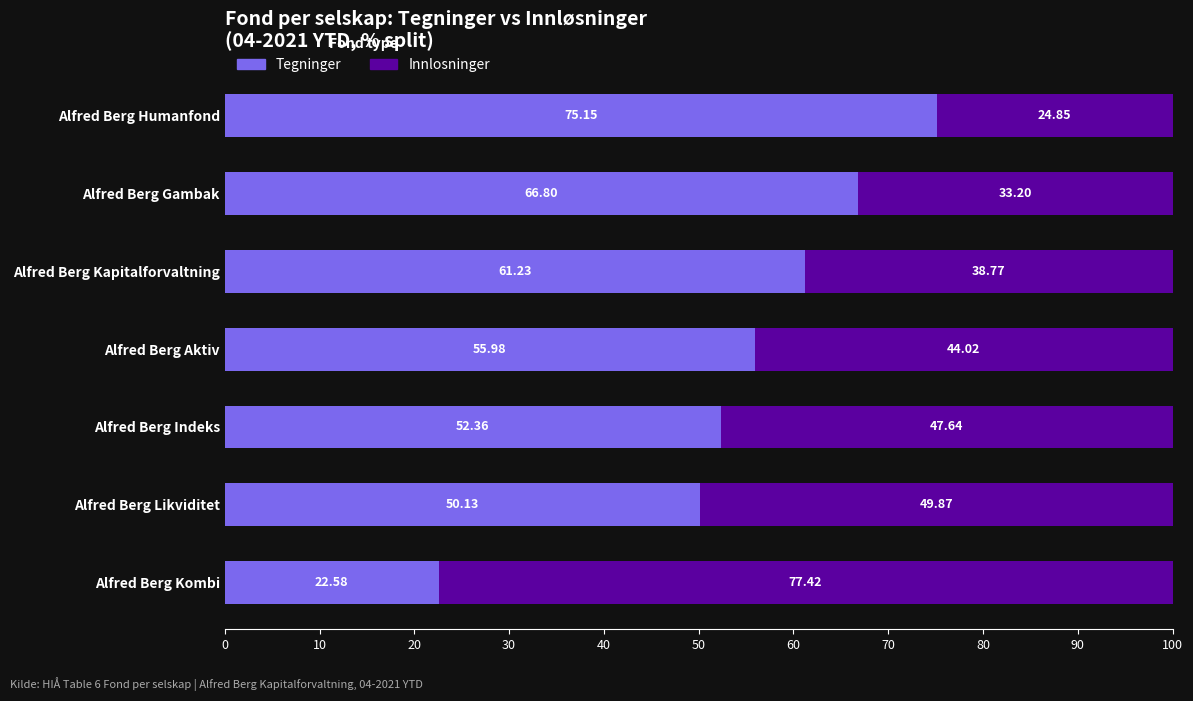

What is the average value of the Tegninger series?

54.9